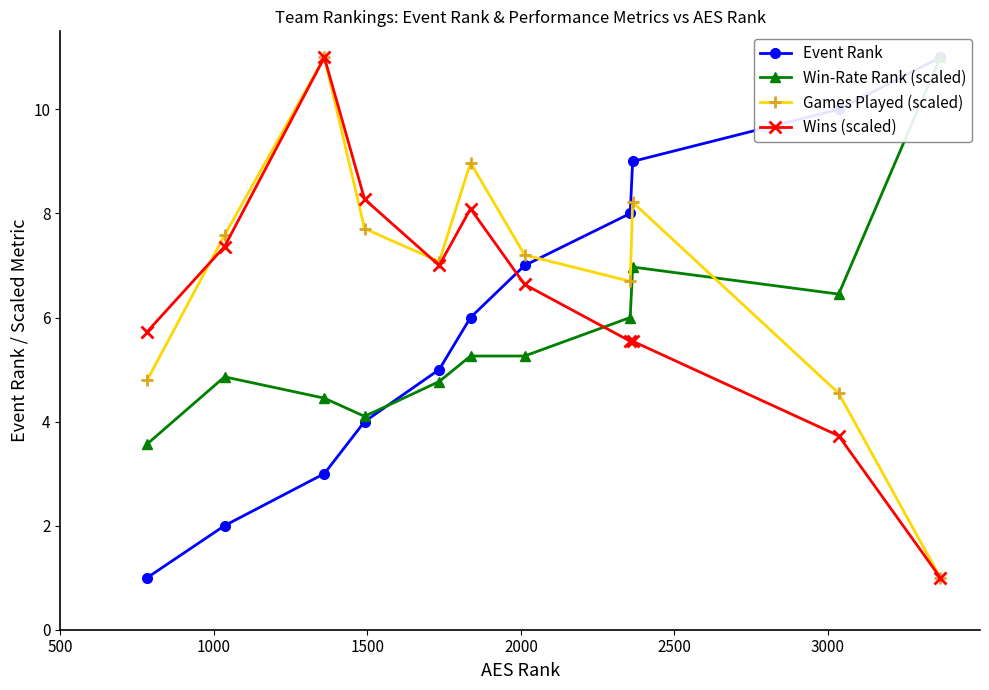

What is the minimum value for Games Played (scaled)?

1.0